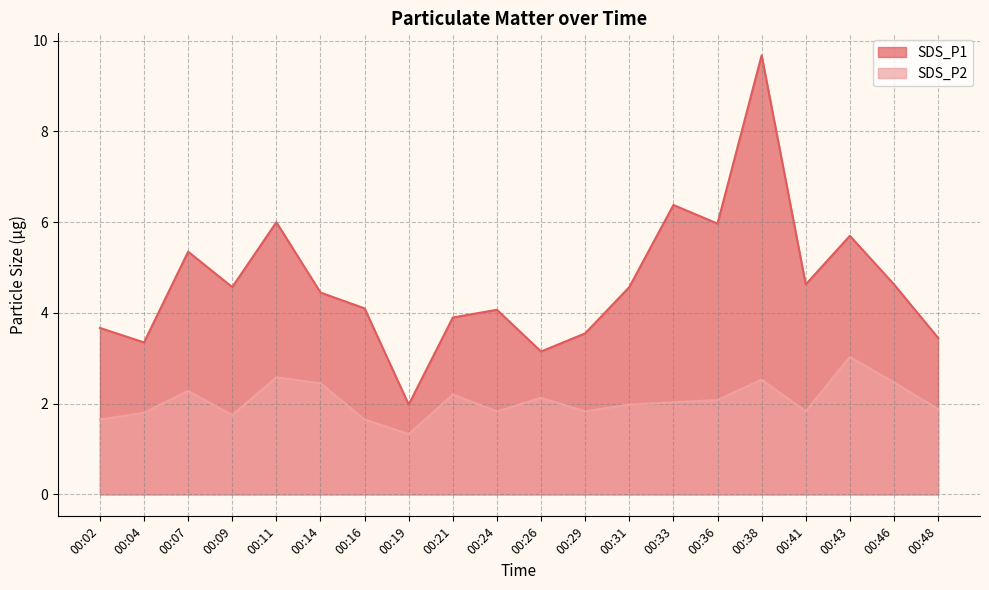

At how many categories does at least one series exceed 3?

19